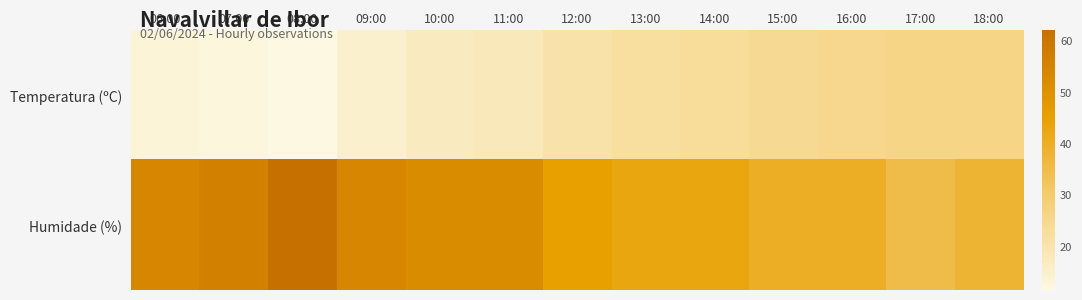

At how many categories does at least one series exceed 27?

13